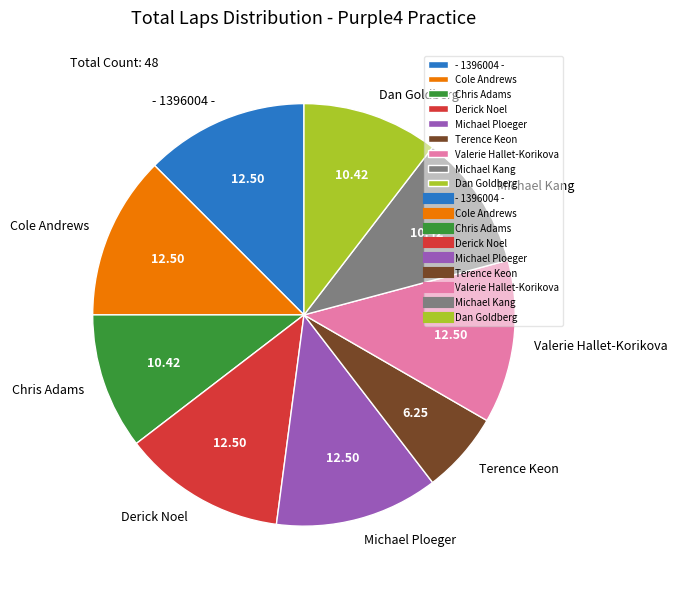

How many segments does this pie chart have?

9